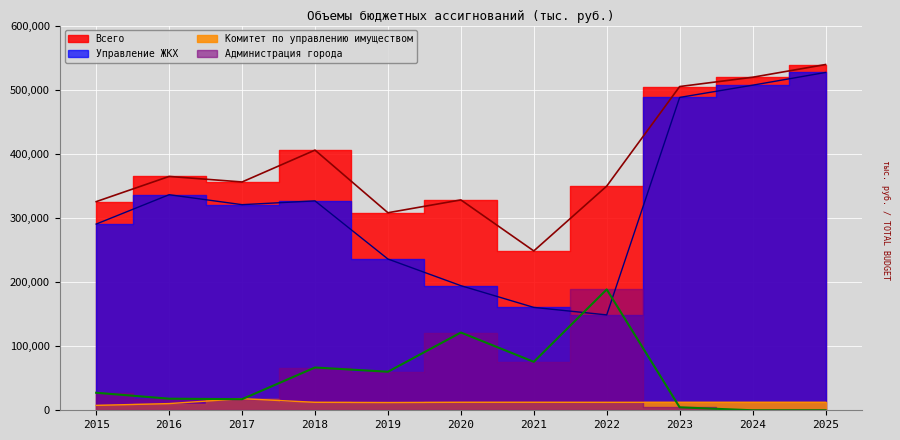

Rank the series at 2025 from lowest to highest value.

Администрация города, Комитет по управлению имуществом, Управление ЖКХ, Всего